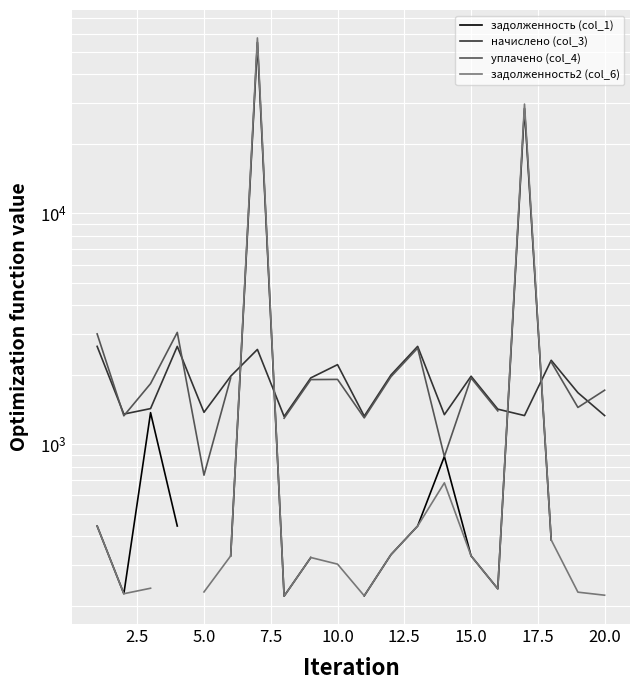

How many series are shown in this chart?

4